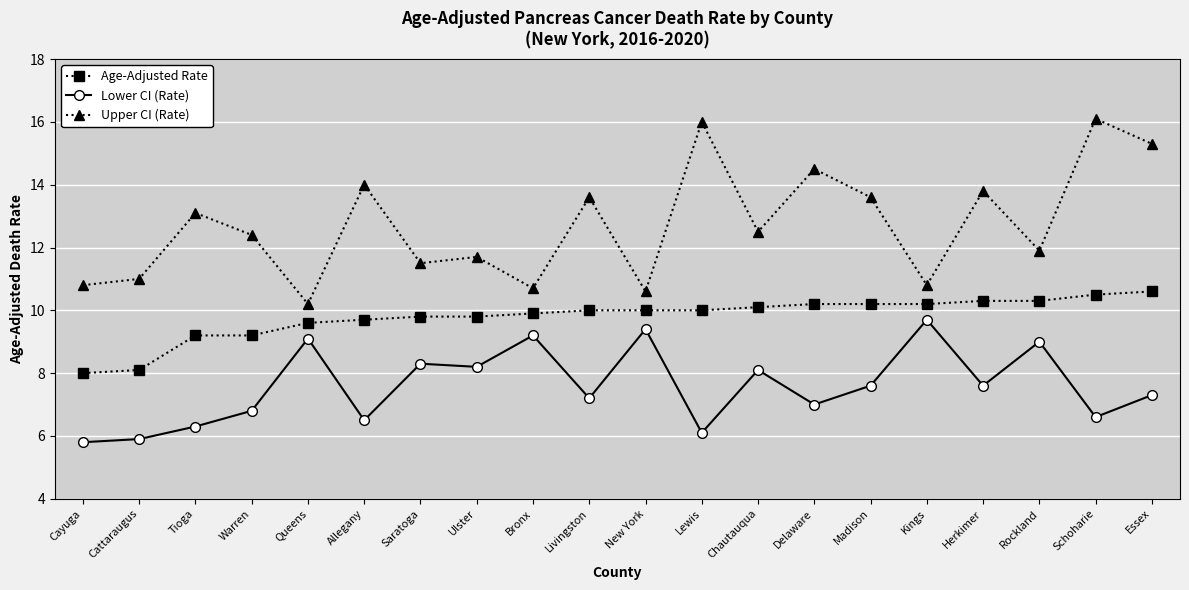

What are all the series names shown in the legend?

Age-Adjusted Rate, Lower CI (Rate), Upper CI (Rate)